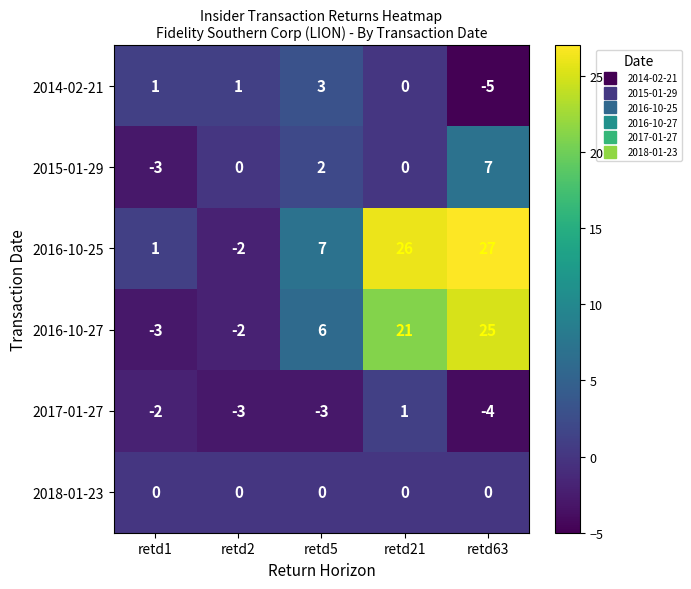

What is the difference between the highest and lowest values at retd1?

4